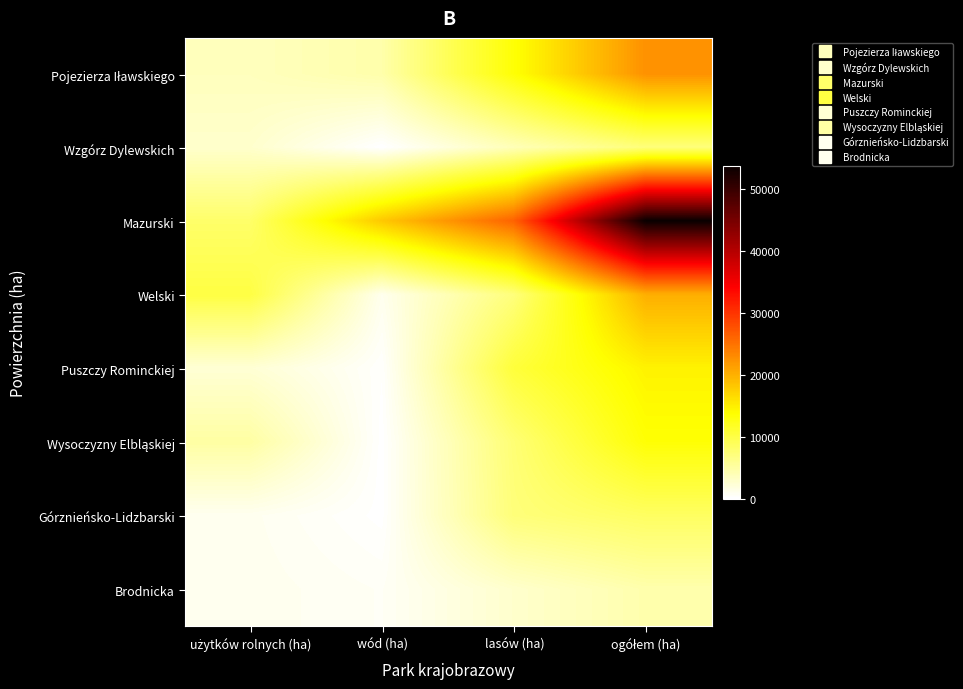

What is the greatest value displayed?

53655.0